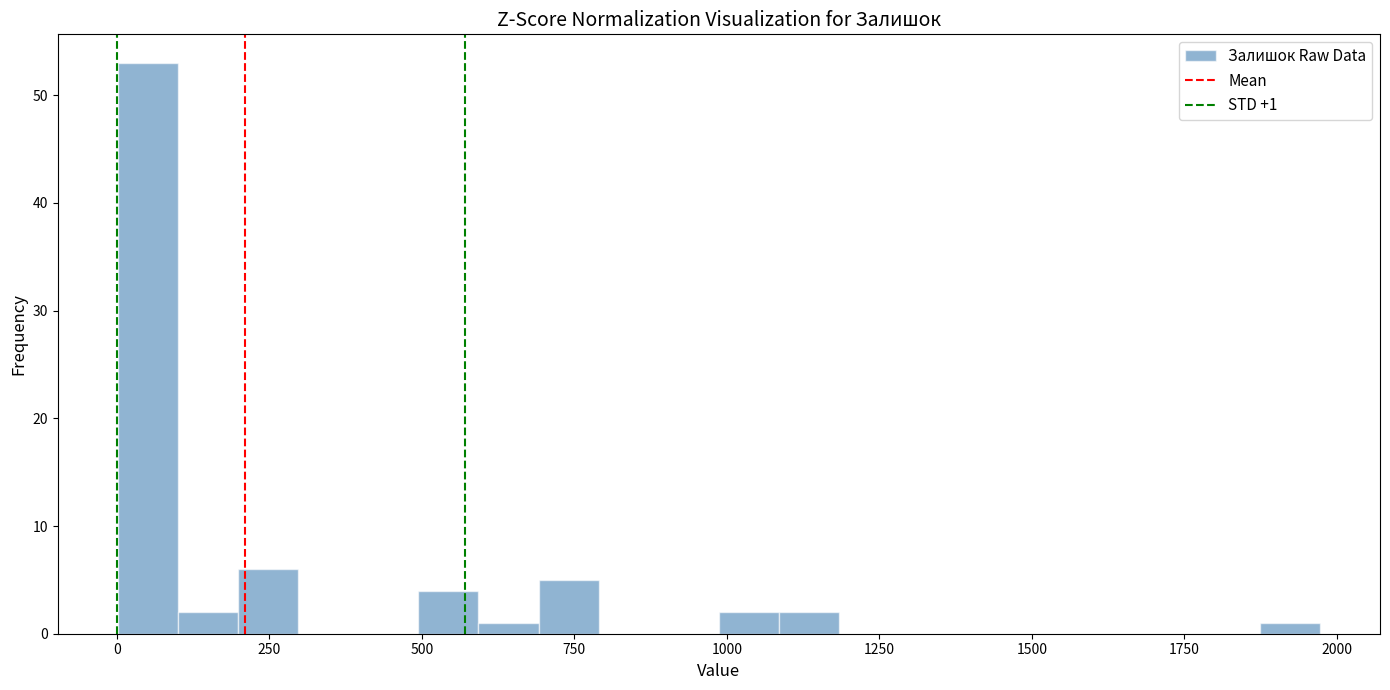

Around what value on the x-axis is the tallest bar? Give the approximate position of its centre, as read against the axis.

50